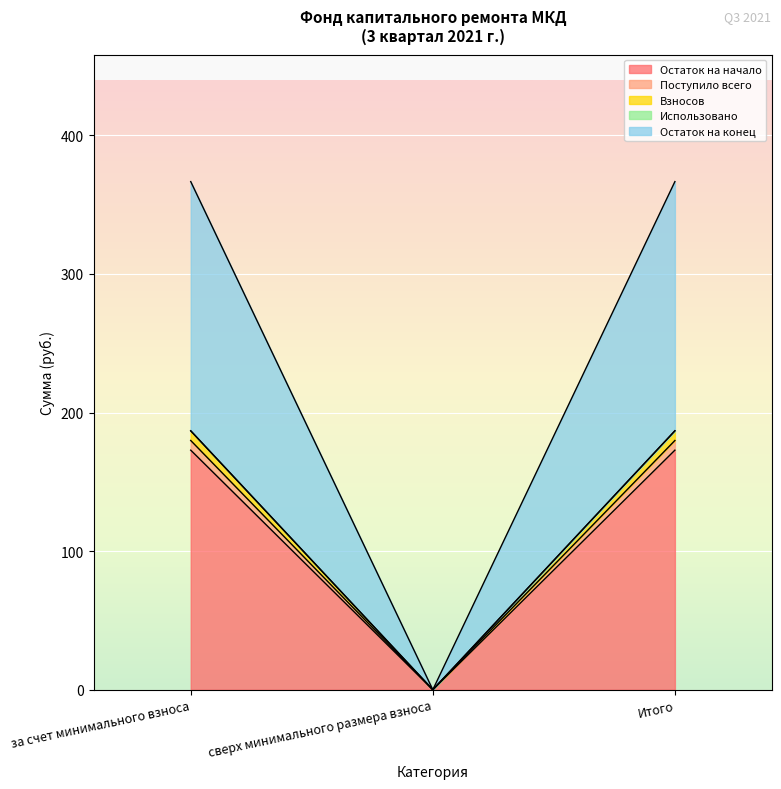

What is the spread (max minus min) of values at Итого?

14.0